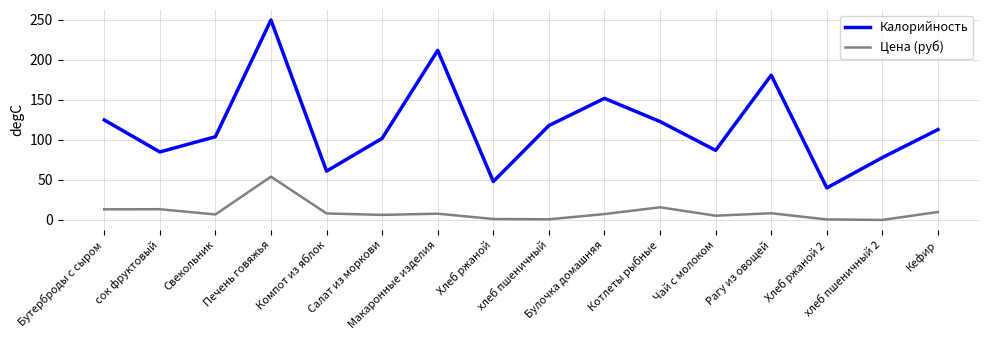

What is the maximum value for Калорийность?

250.0